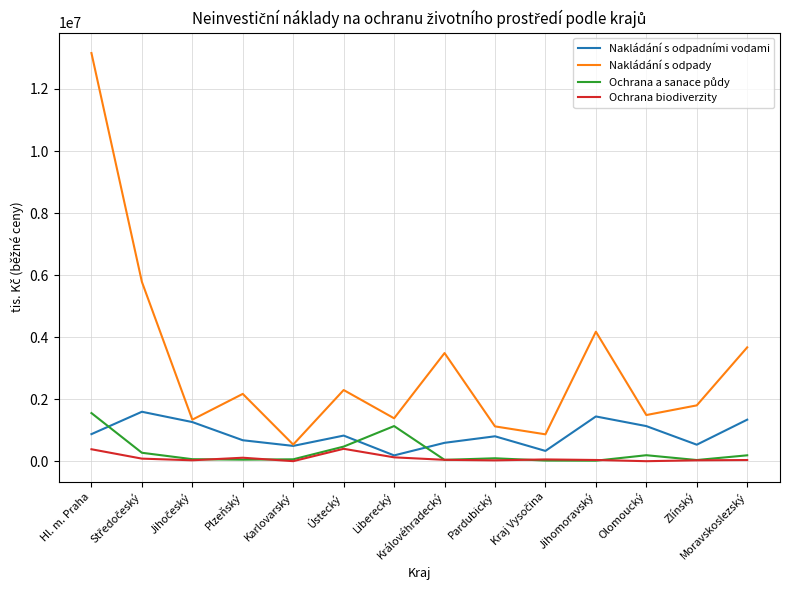

Which series has the widest spread of values?

Nakládání s odpady